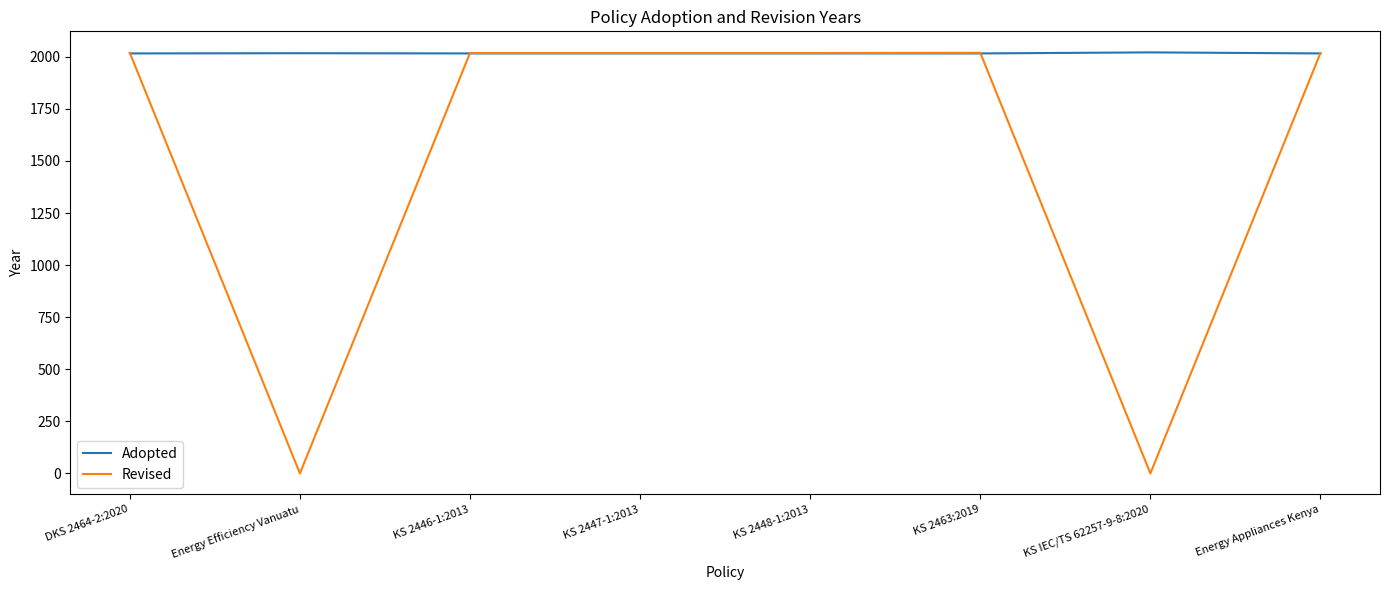

Which series has the largest range (max minus min)?

Revised